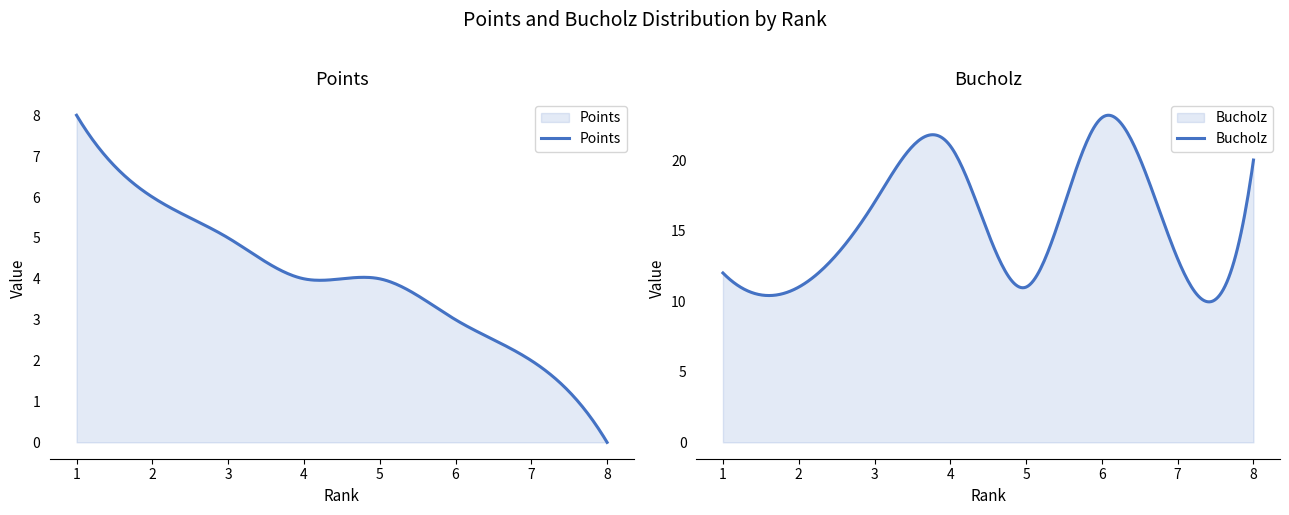

Which category has the highest value across all series?

6